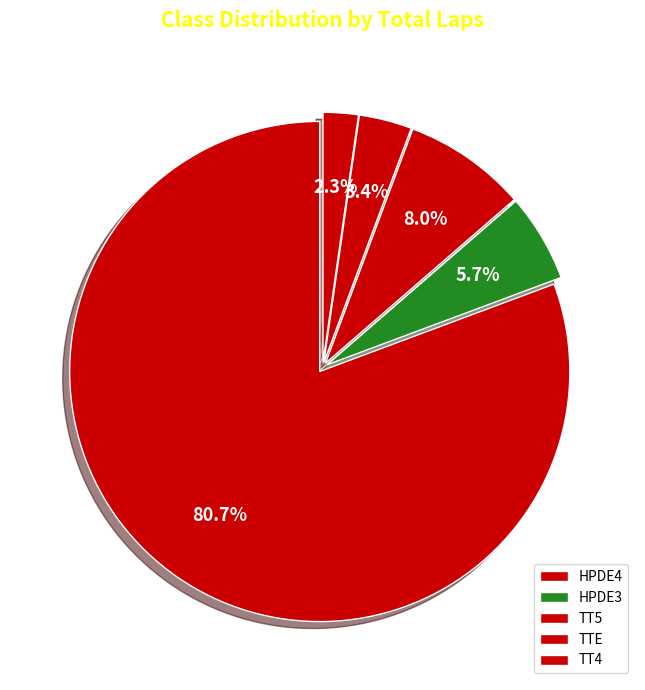

Rank the categories by value from highest to lowest.

HPDE4, TT5, HPDE3, TTE, TT4